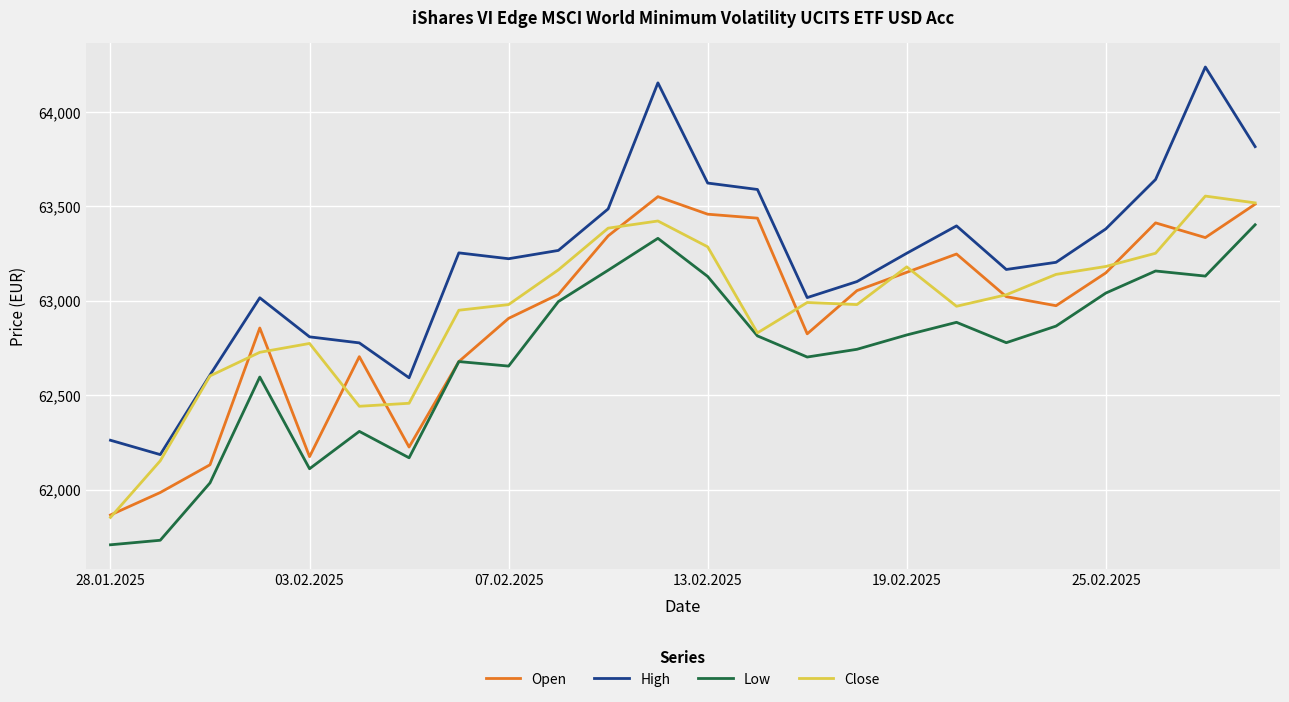

What are all the series names shown in the legend?

Open, High, Low, Close